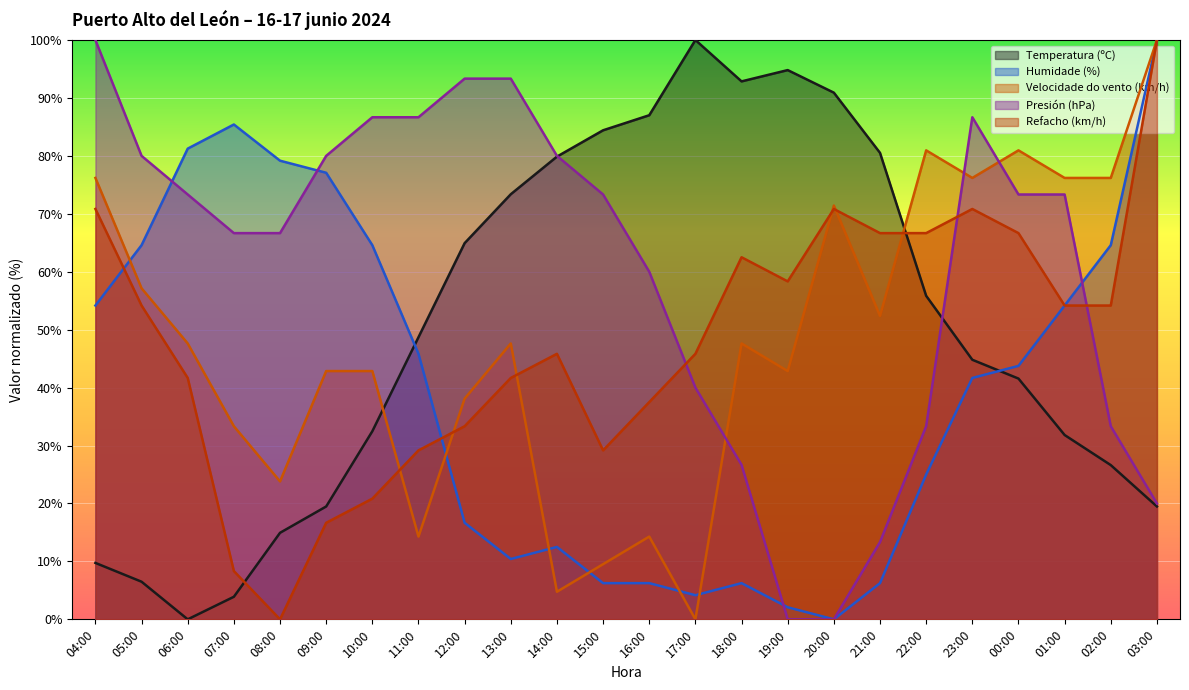

How many lines are shown in the chart?

5